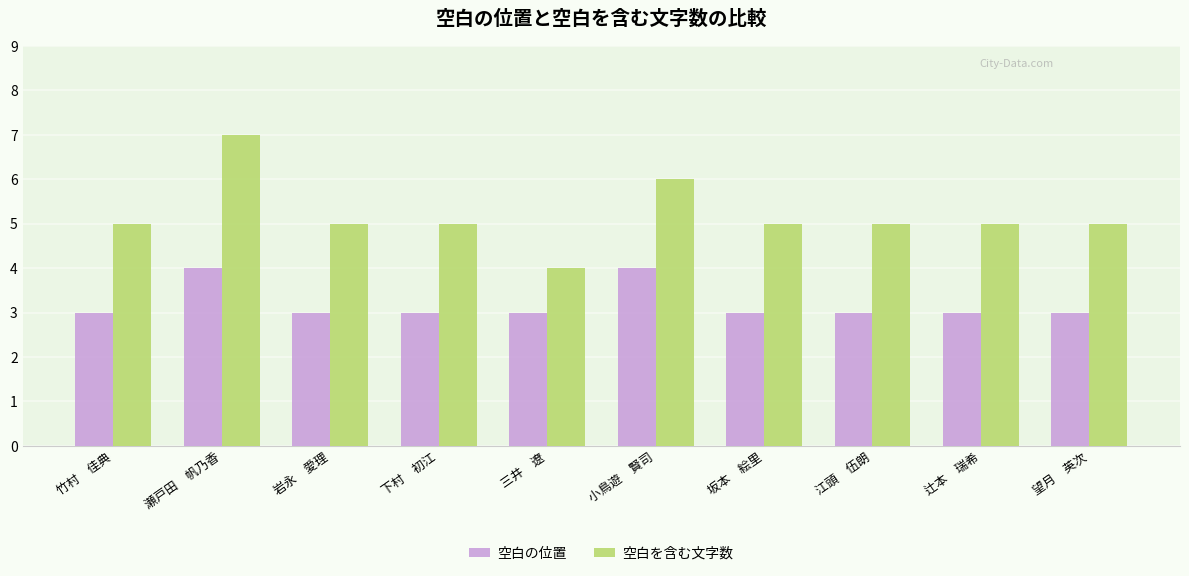

How many 空白を含む文字数 values are between 5 and 6?

8